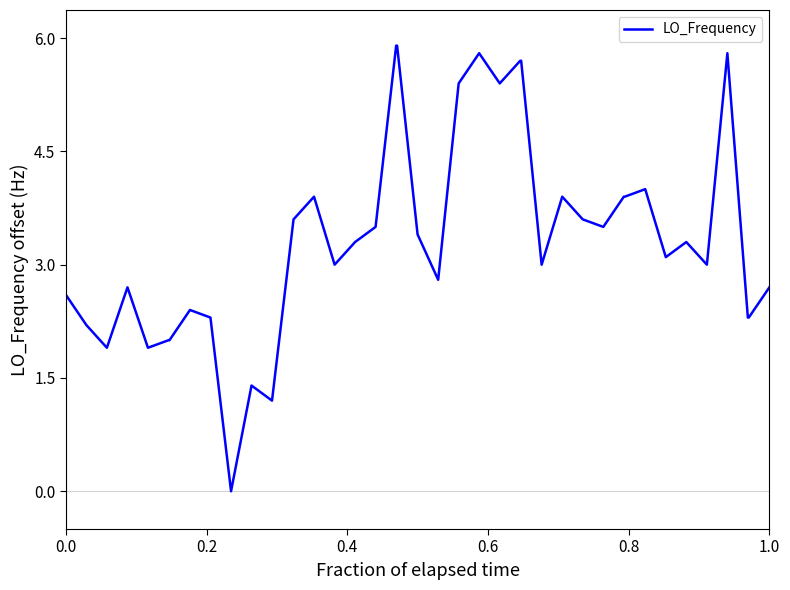

What is the difference between the maximum and minimum values?

5.9